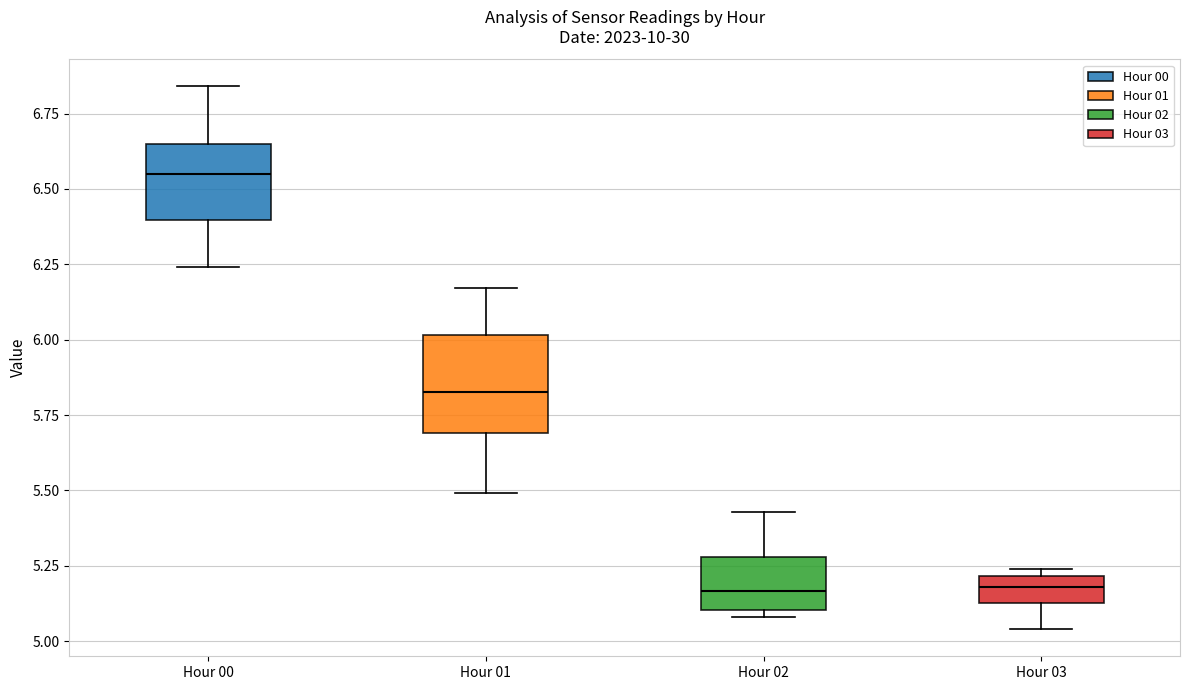

Which box is the tallest, from its lower edge to its upper edge?

Hour 01